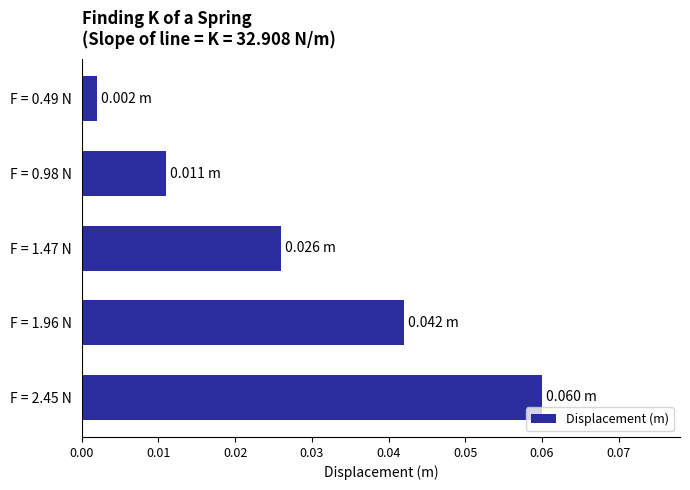

How many categories are shown in the chart?

5